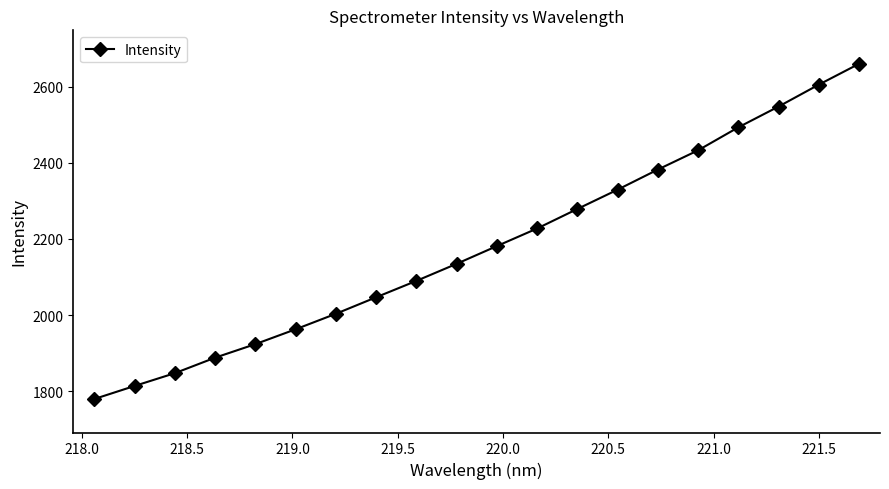

What is the difference between the maximum and second lowest values?

846.1